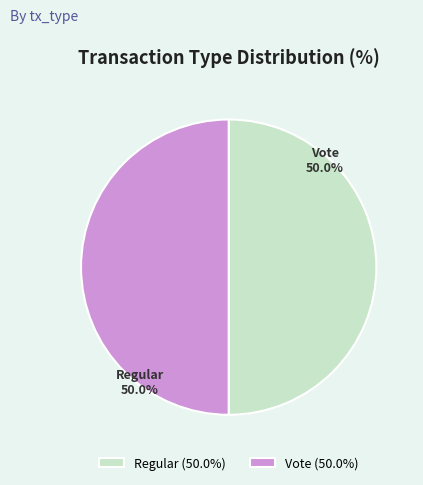

Combined, do Regular and Vote account for over 50%?

Yes